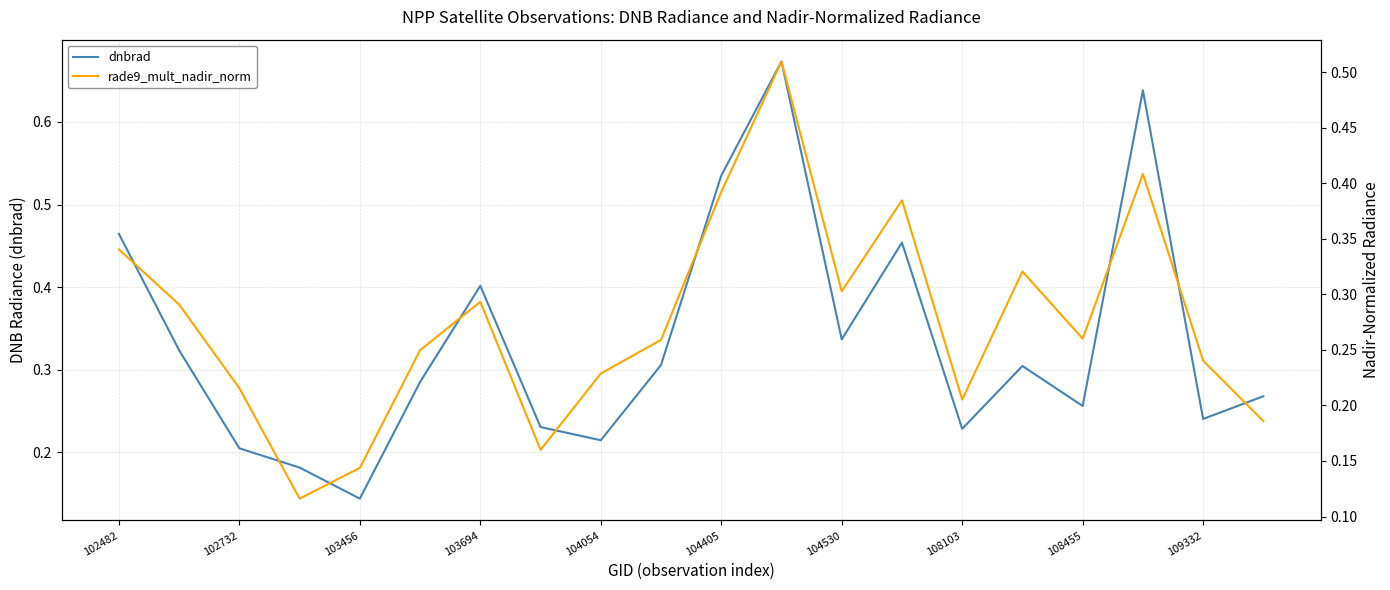

Which category has the lowest value in the dnbrad series?

103456